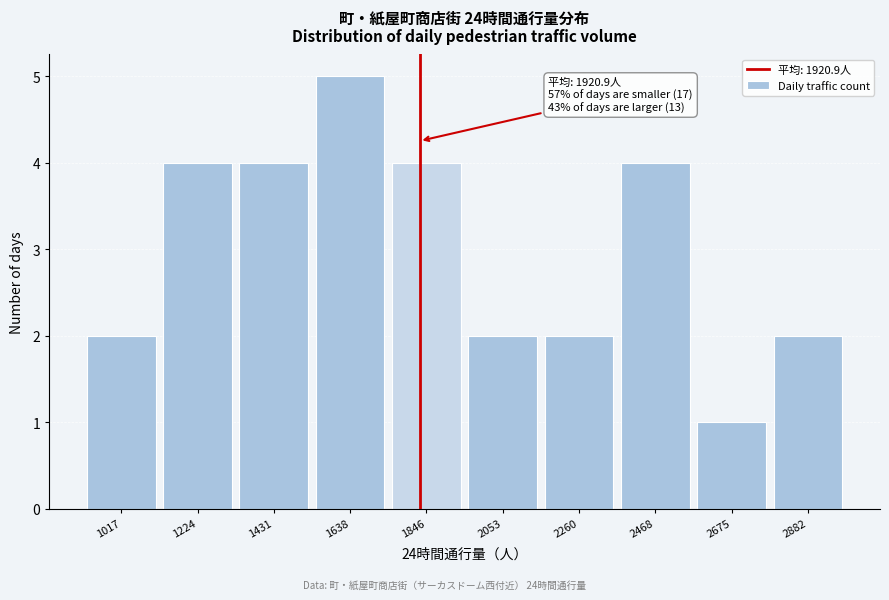

Reading left to right, list all the values displayed in this chart.

2	4	4	5	4	2	2	4	1	2